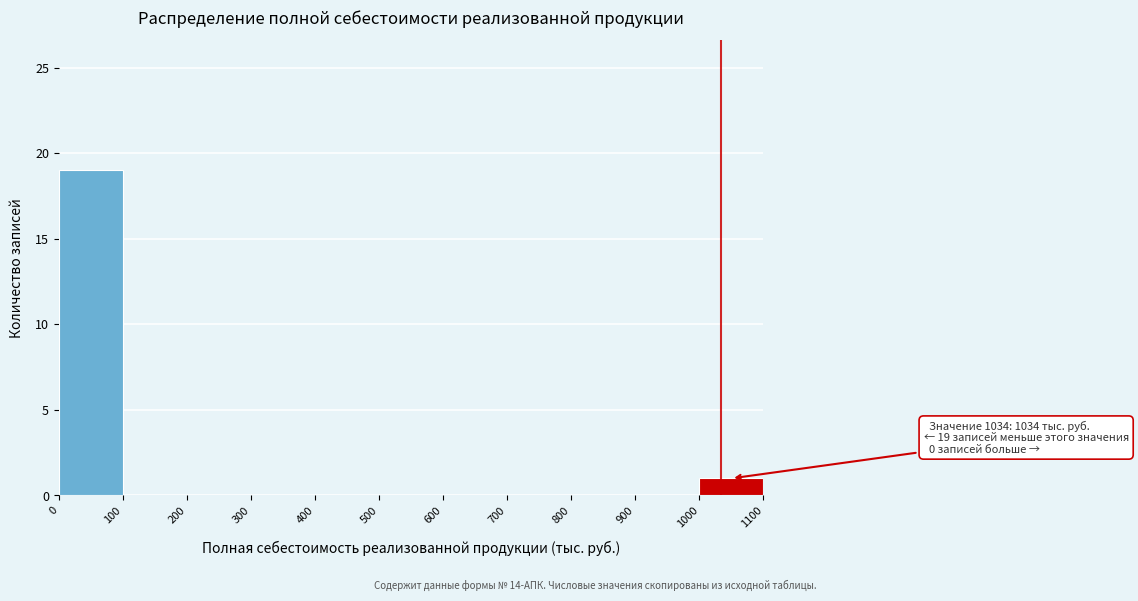

Over which range of the x-axis is the bar tallest?

0 to 100